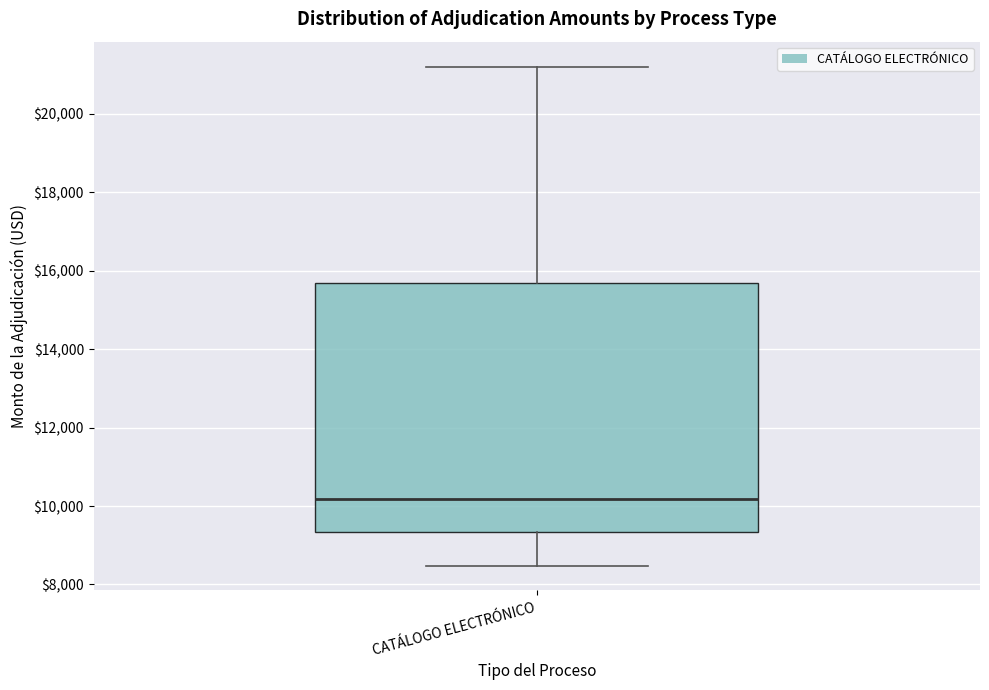

Read this box plot against the y-axis: the position of the median line, the range covered by the box, and the ends of both whiskers. The values are not printed on the chart, so give them approximately, as read against the axis.

median 10200, box 9400 to 15600, whiskers 8400 to 21200